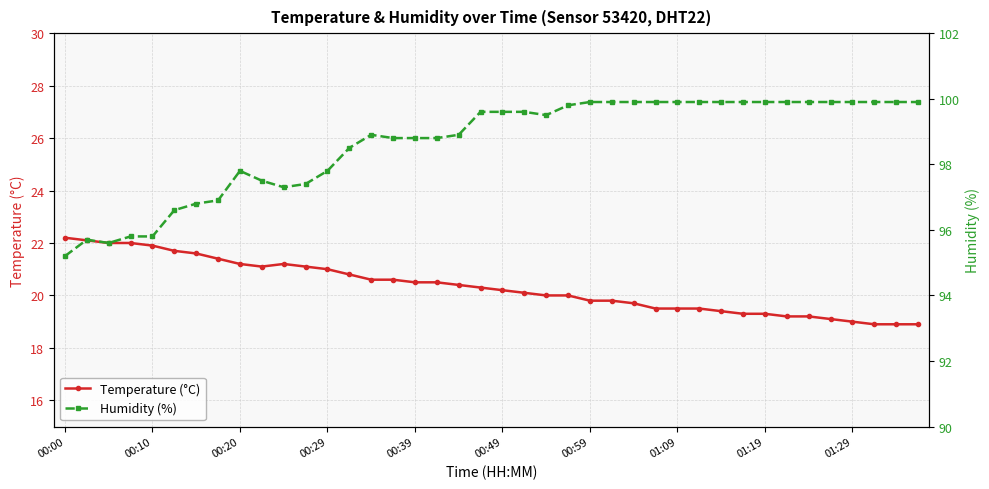

What is the lowest value of the Temperature (°C) series?

18.9